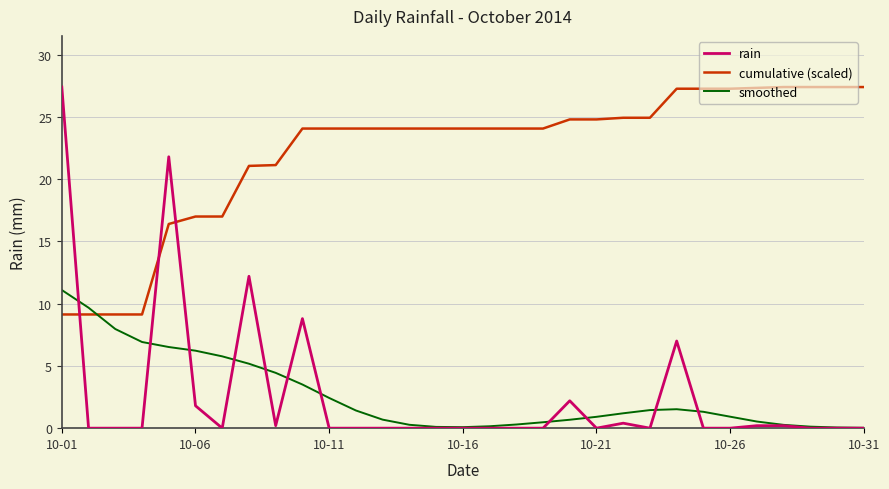

Which series ends up on top after the final intersection of cumulative (scaled) and smoothed?

cumulative (scaled)